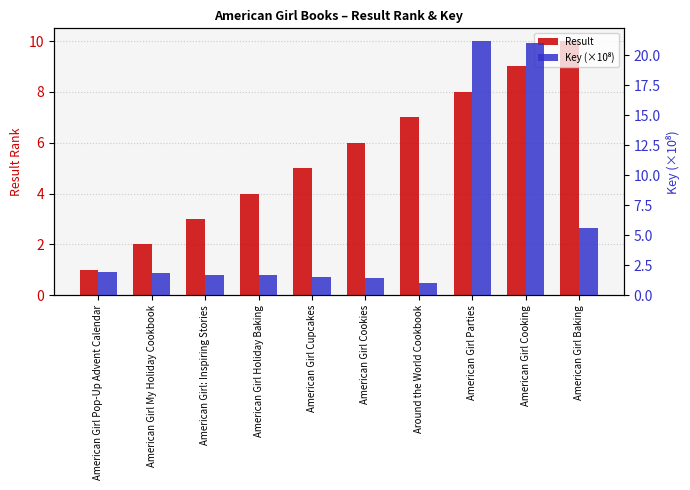

List the labels in order of Key (×10⁸) value, largest first.

American Girl Parties, American Girl Cooking, American Girl Baking, American Girl Pop-Up Advent Calendar, American Girl My Holiday Cookbook, American Girl: Inspiring Stories, American Girl Holiday Baking, American Girl Cupcakes, American Girl Cookies, Around the World Cookbook